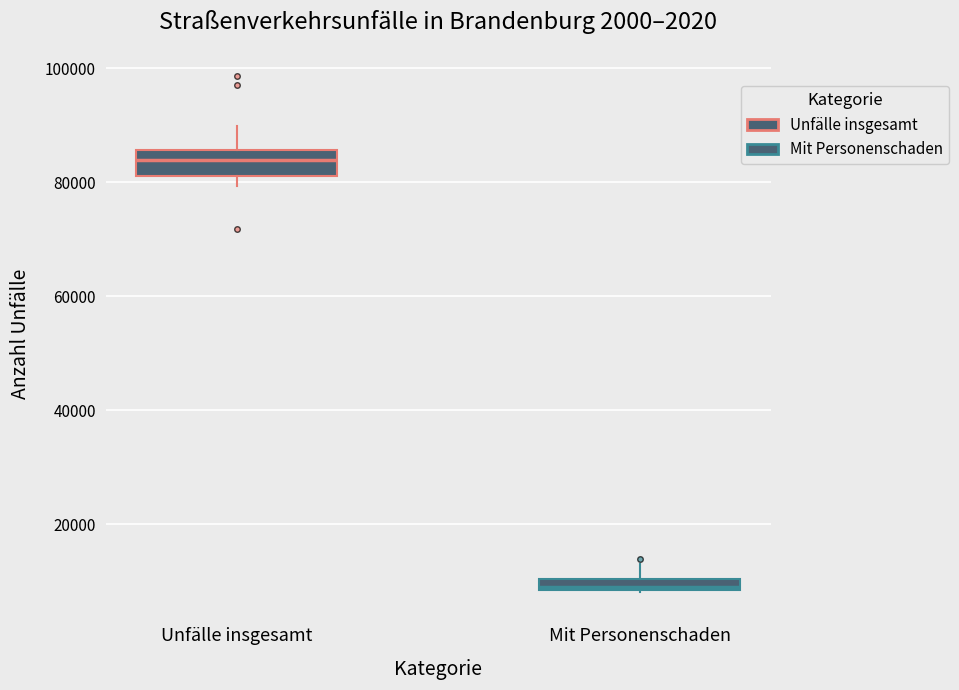

Where does the upper whisker of the box for Mit Personenschaden end on the y-axis? The values are not printed on the chart, so give them approximately, as read against the axis.

14000